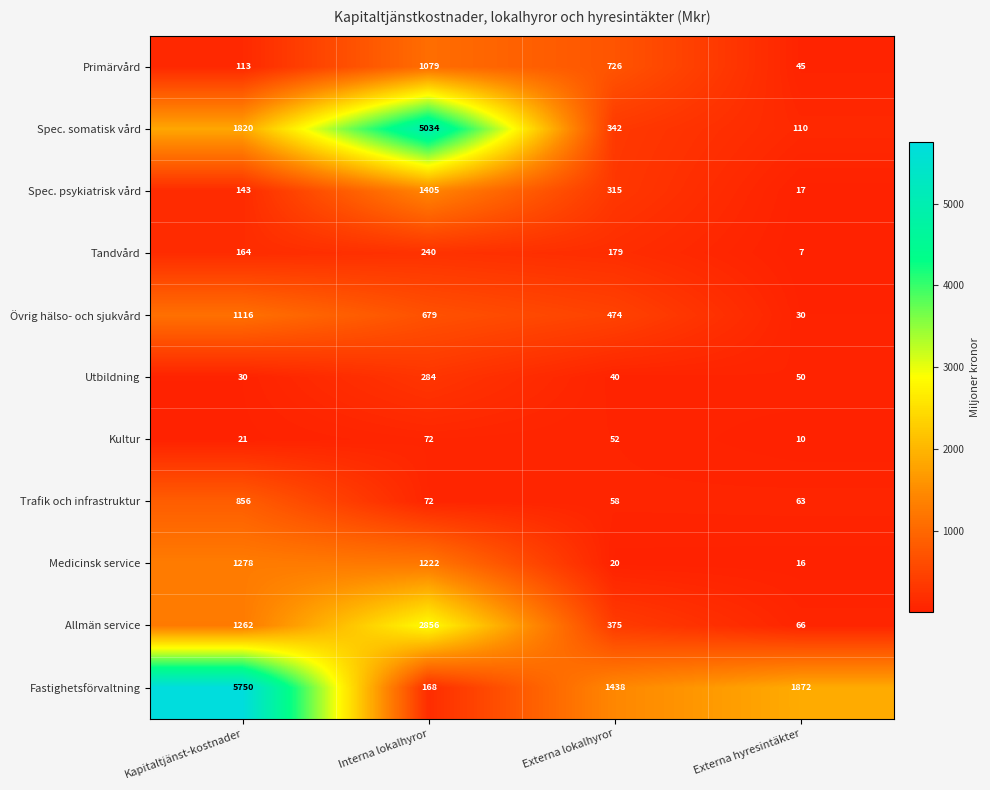

What is the difference between the Allmän service values at Externa hyresintäkter and Externa lokalhyror?

309